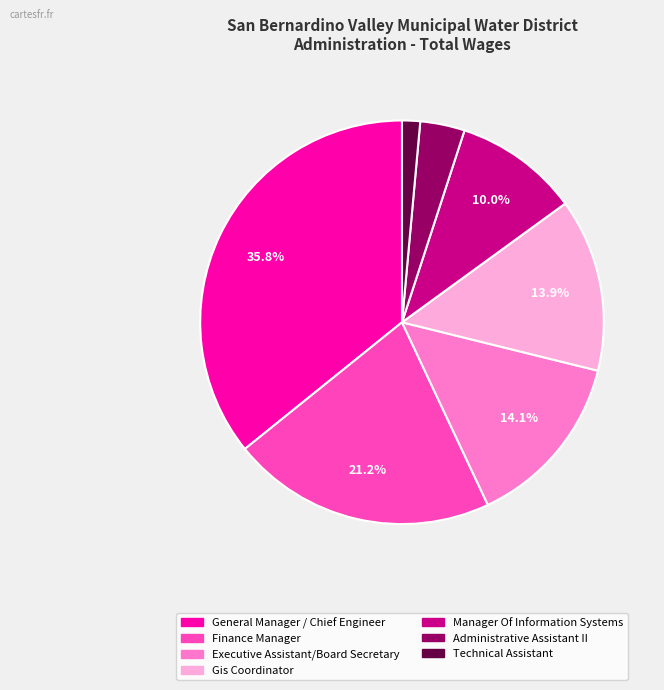

True or false: Gis Coordinator accounts for 14% of the total.

True